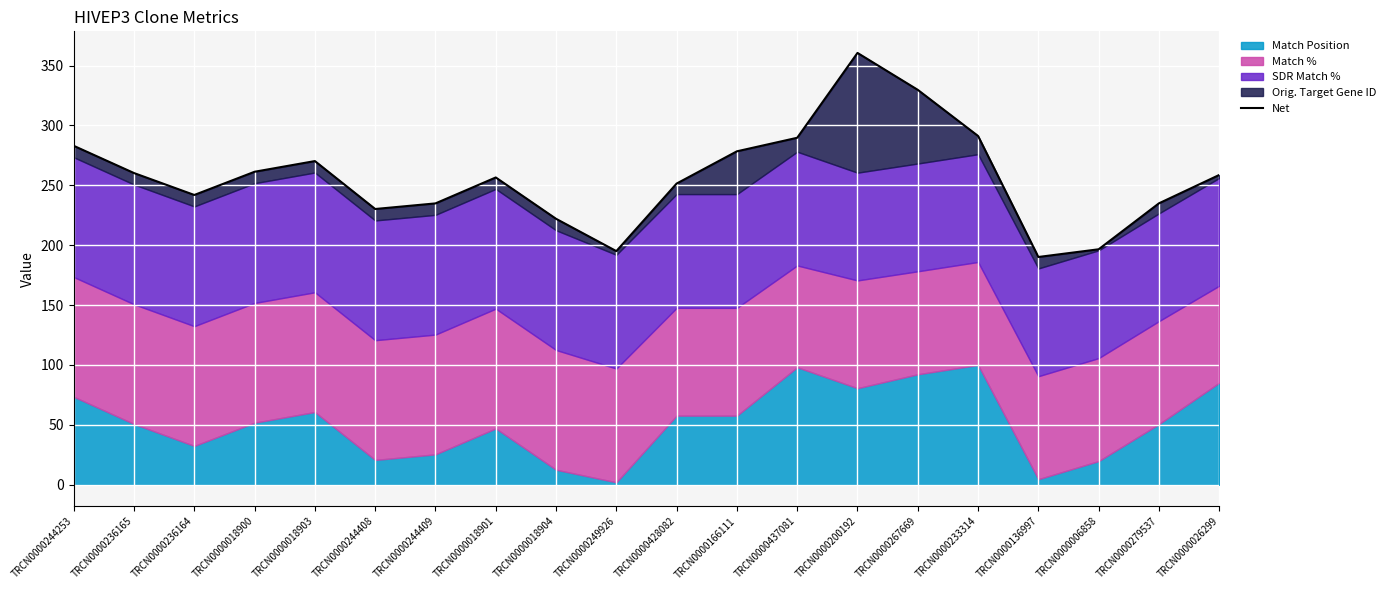

List the labels in order of value, largest first.

TRCN0000200192, TRCN0000267669, TRCN0000233314, TRCN0000437081, TRCN0000244253, TRCN0000166111, TRCN0000018903, TRCN0000018900, TRCN0000236165, TRCN0000026299, TRCN0000018901, TRCN0000428082, TRCN0000236164, TRCN0000279537, TRCN0000244409, TRCN0000244408, TRCN0000018904, TRCN0000006858, TRCN0000249926, TRCN0000136997